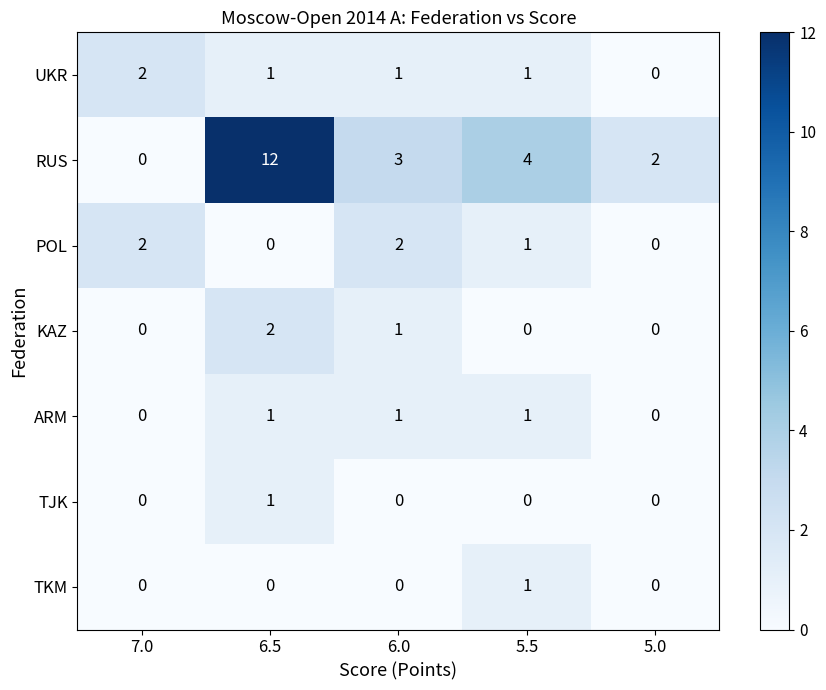

How many data points does each series have?

5